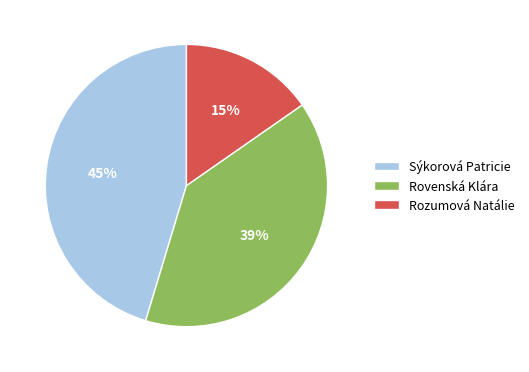

Which category has the biggest portion of the pie?

Sýkorová Patricie